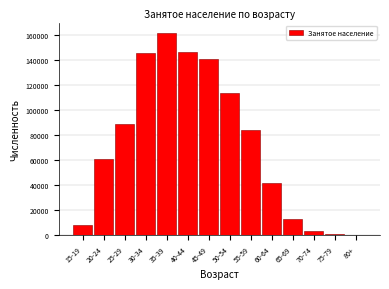

What is the label of the 5th bar from the left?

35-39